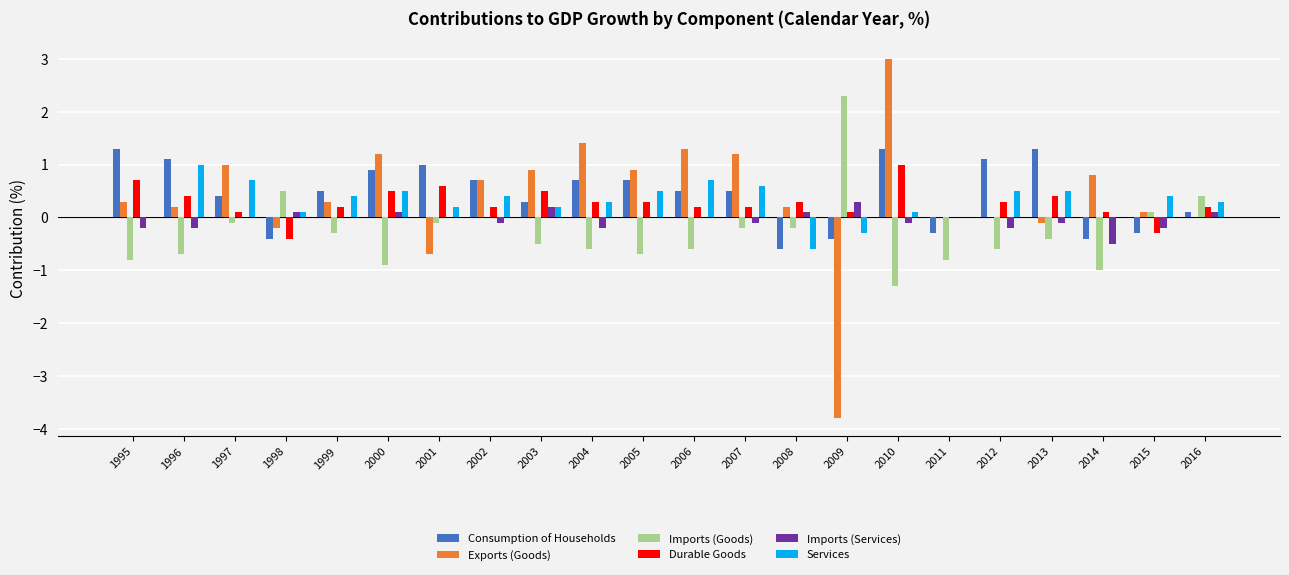

Reading left to right, extract all data points from this chart.

Consumption of Households: 1.3	1.1	0.4	-0.4	0.5	0.9	1.0	0.7	0.3	0.7	0.7	0.5	0.5	-0.6	-0.4	1.3	-0.3	1.1	1.3	-0.4	-0.3	0.1
Exports (Goods): 0.3	0.2	1.0	-0.2	0.3	1.2	-0.7	0.7	0.9	1.4	0.9	1.3	1.2	0.2	-3.8	3.0	0.0	0.0	-0.1	0.8	0.1	0.0
Imports (Goods): -0.8	-0.7	-0.1	0.5	-0.3	-0.9	-0.1	0.0	-0.5	-0.6	-0.7	-0.6	-0.2	-0.2	2.3	-1.3	-0.8	-0.6	-0.4	-1.0	0.1	0.4
Durable Goods: 0.7	0.4	0.1	-0.4	0.2	0.5	0.6	0.2	0.5	0.3	0.3	0.2	0.2	0.3	0.1	1.0	0.0	0.3	0.4	0.1	-0.3	0.2
Imports (Services): -0.2	-0.2	0.0	0.1	0.0	0.1	0.0	-0.1	0.2	-0.2	0.0	0.0	-0.1	0.1	0.3	-0.1	0.0	-0.2	-0.1	-0.5	-0.2	0.1
Services: 0.0	1.0	0.7	0.1	0.4	0.5	0.2	0.4	0.2	0.3	0.5	0.7	0.6	-0.6	-0.3	0.1	0.0	0.5	0.5	0.0	0.4	0.3